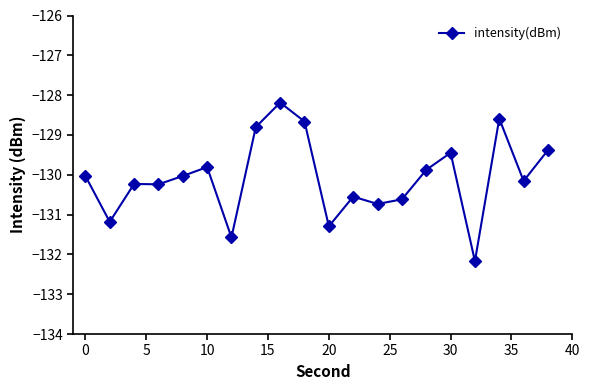

True or false: there are more than 0 points higher than both neighbors.

True